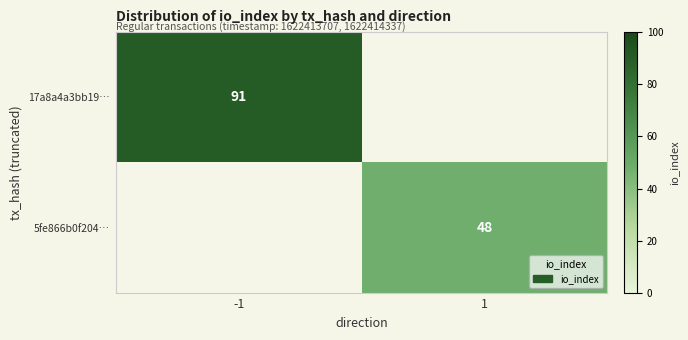

Is the value of 5fe866b0f204… at 1 greater than the value of 17a8a4a3bb19… at -1?

No